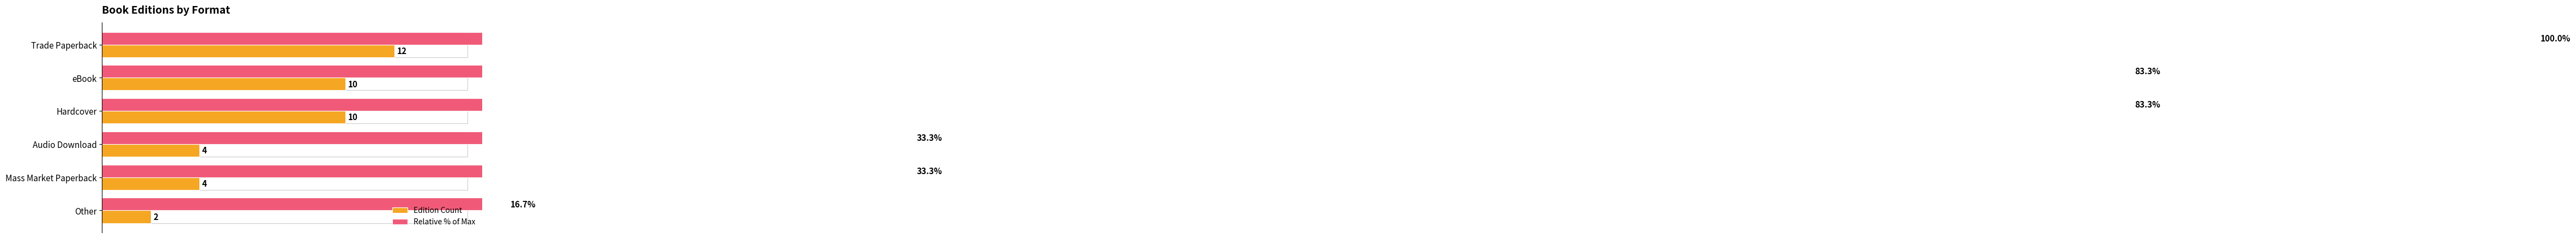

Which series changed the most between Audio Download and Mass Market Paperback?

Edition Count